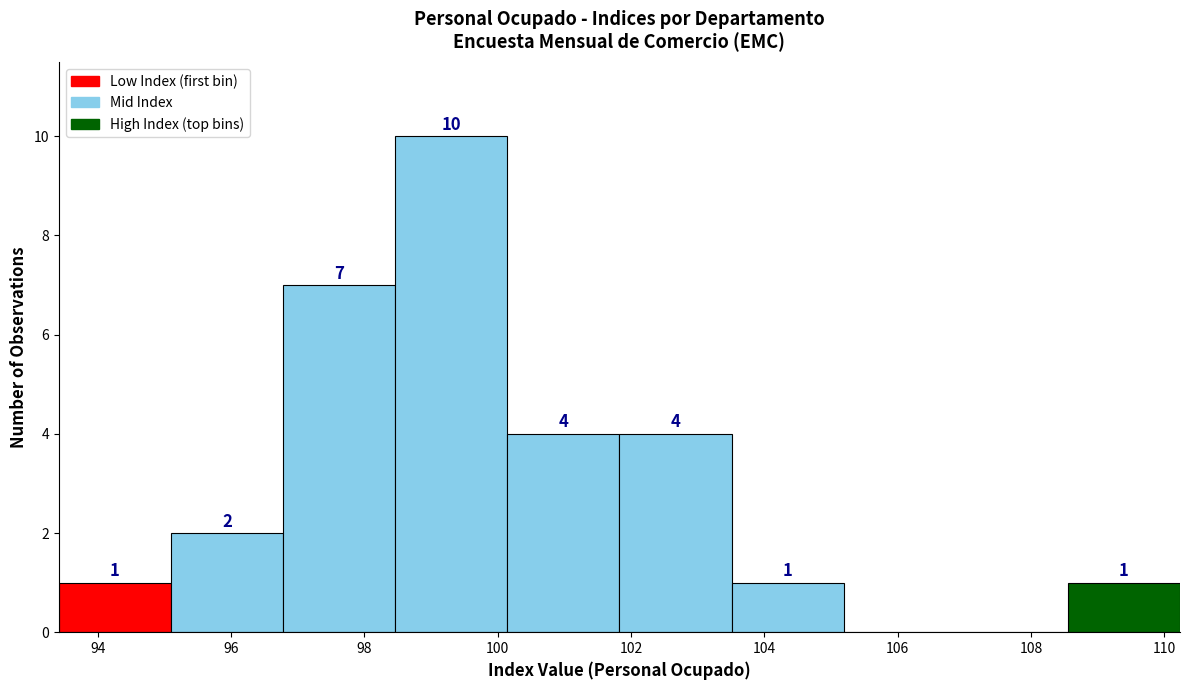

Over which range of the x-axis is the bar tallest?

98.4 to 100.2